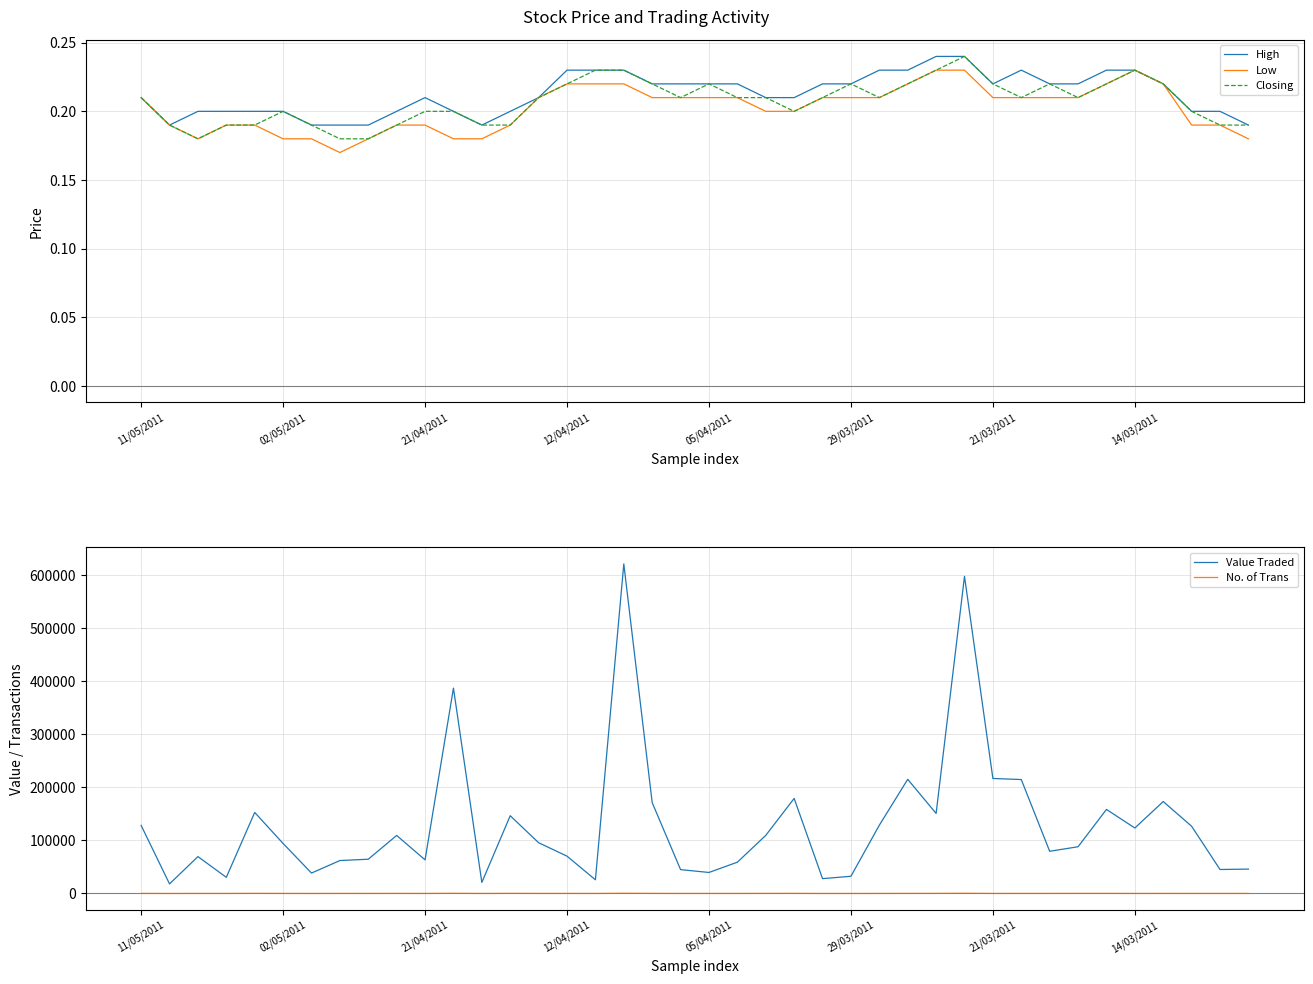

True or false: Value Traded and Closing intersect in this chart.

False